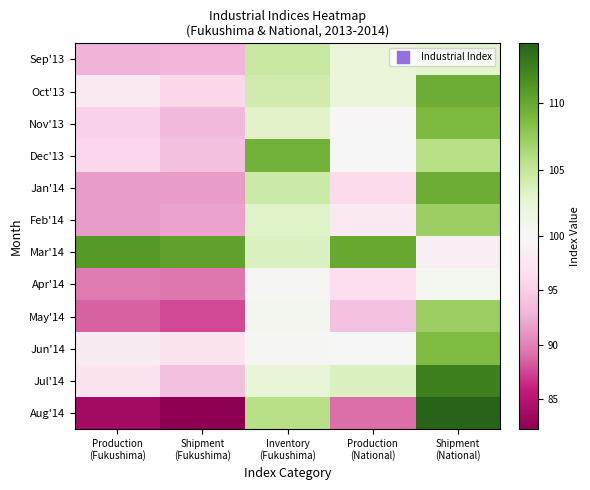

At how many categories does at least one series exceed 87?

5